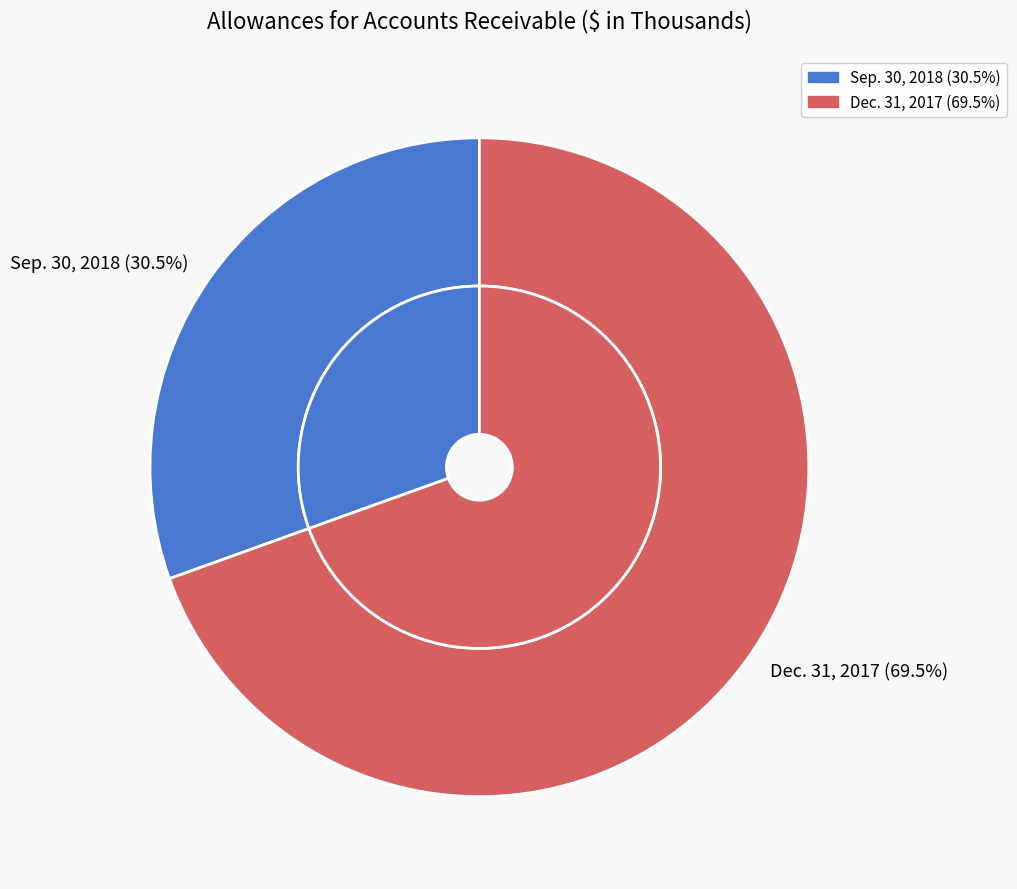

To the nearest percent, what is the average slice percentage?

50%